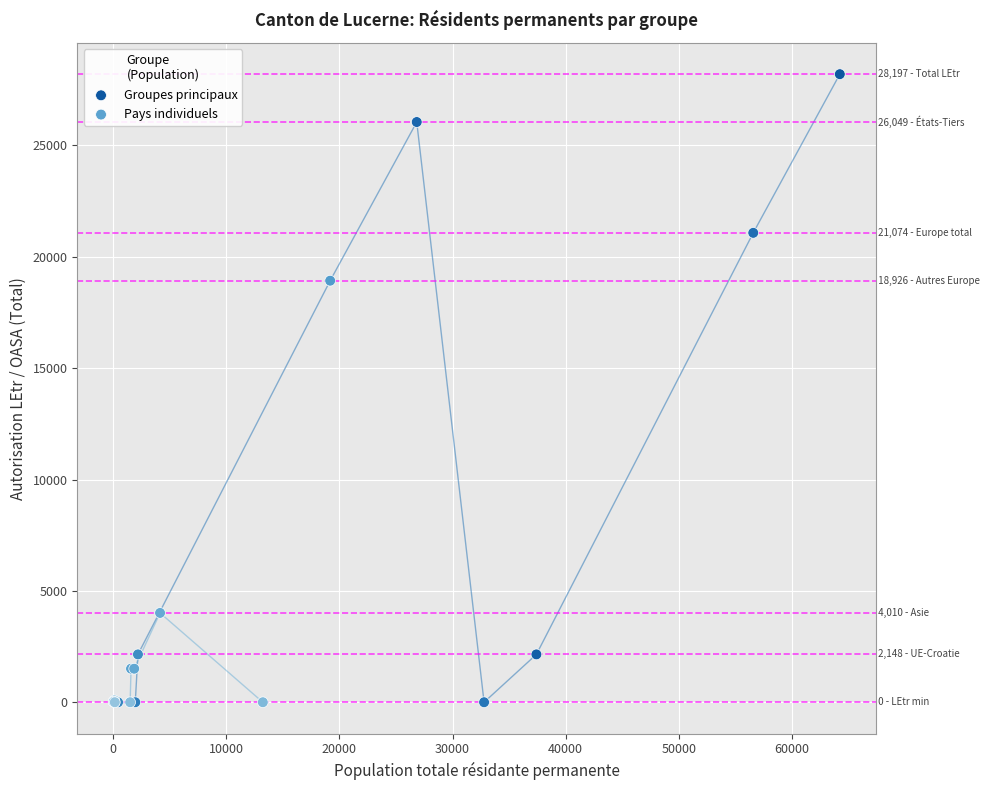

Which series has the largest Y range (max minus min)?

Groupes principaux